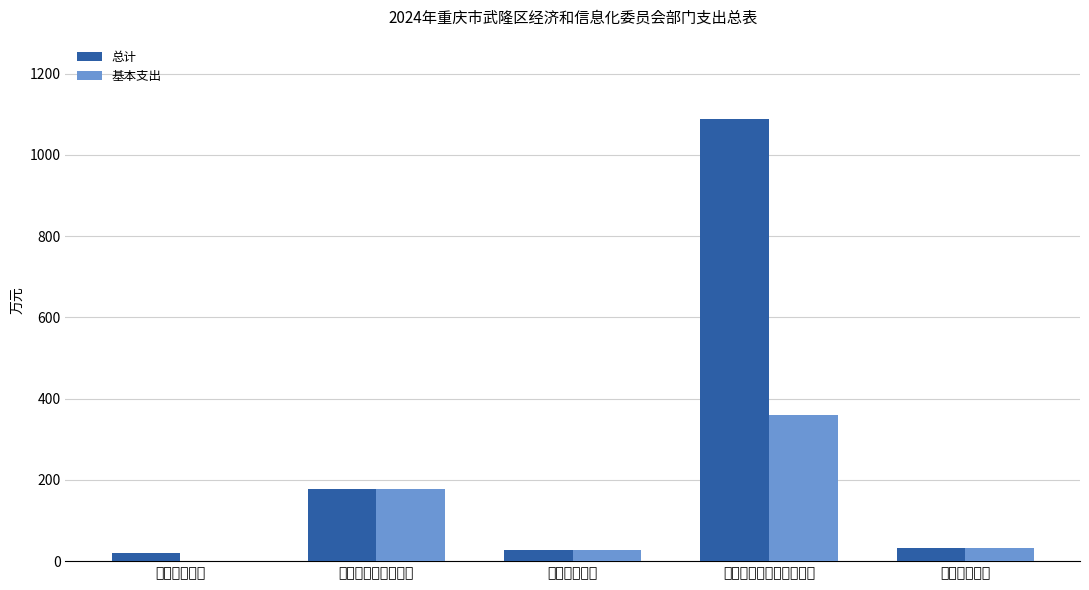

How many groups of bars are there?

5